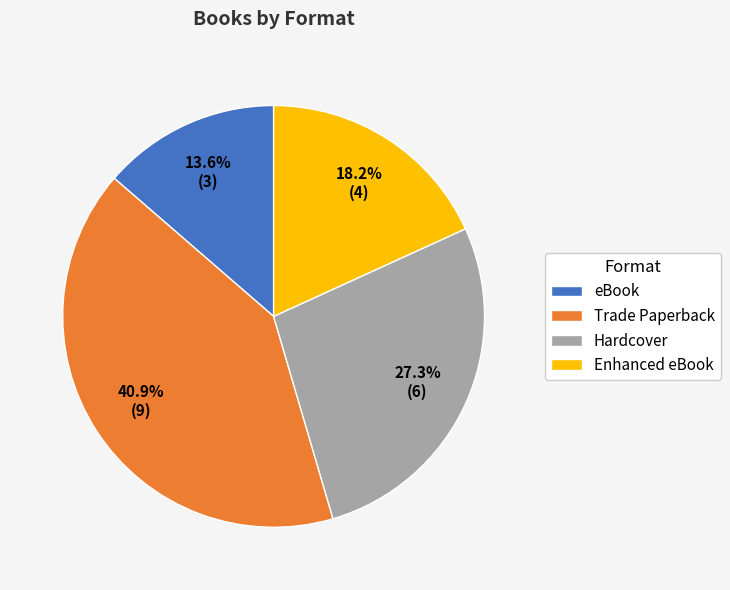

Count the number of slices in the pie.

4